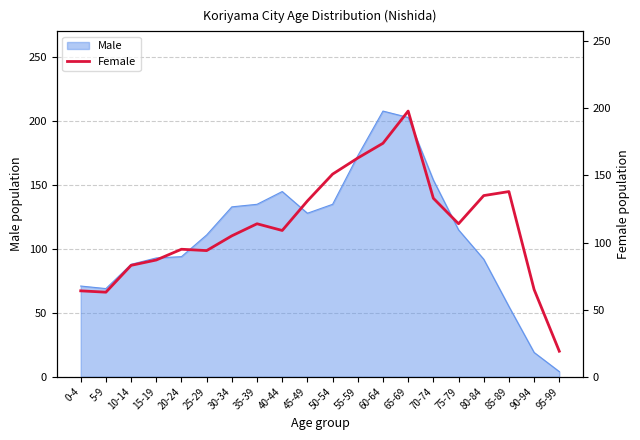

What position from the right is 40-44?

12